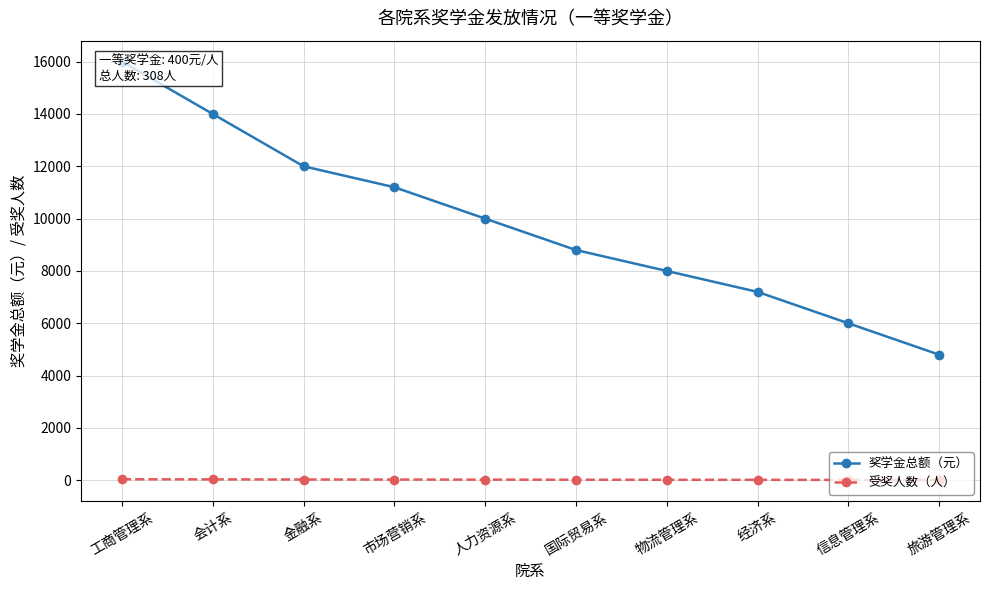

What is the label of the 9th point from the left?

信息管理系